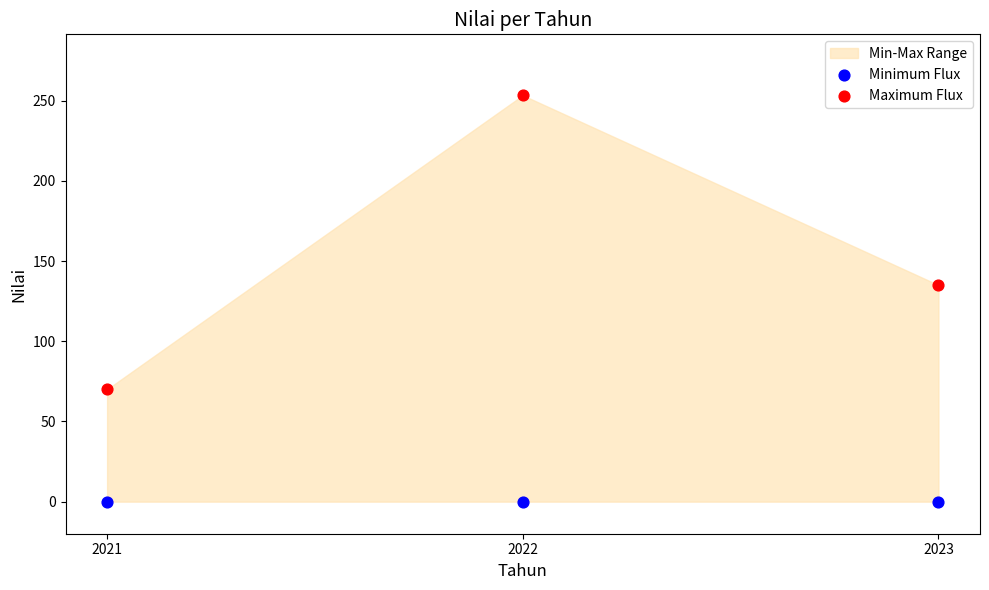

Which series contains the highest Y value?

Maximum Flux